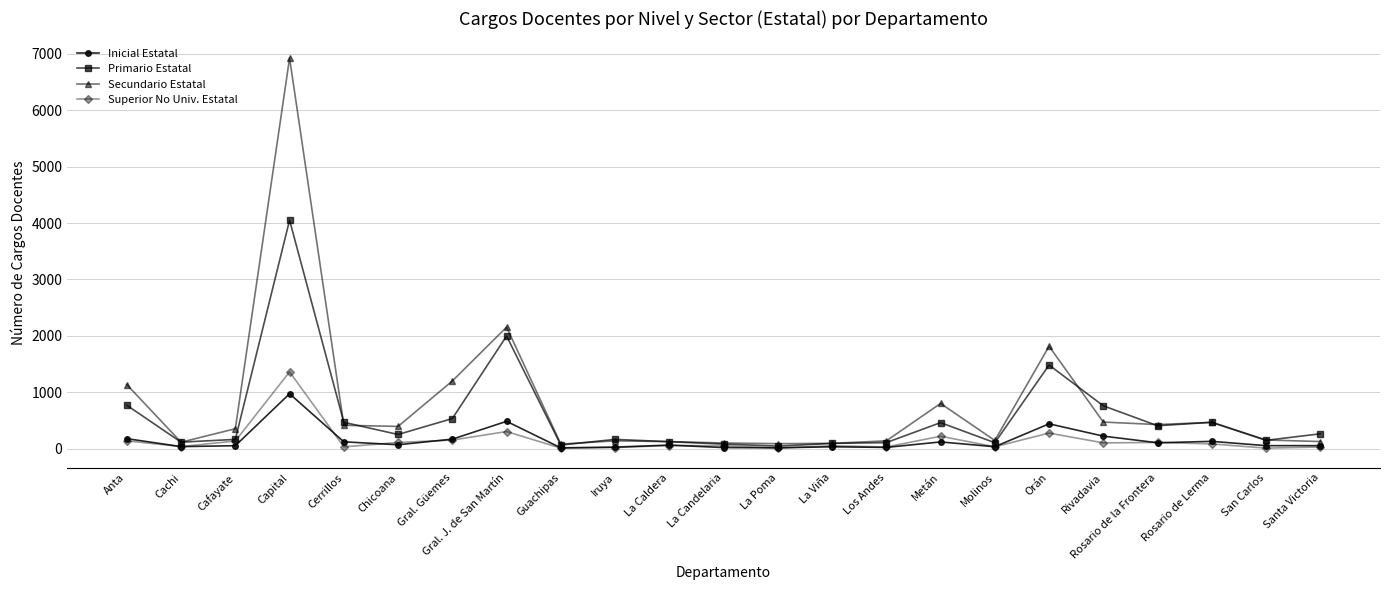

What position from the right is La Poma?

11